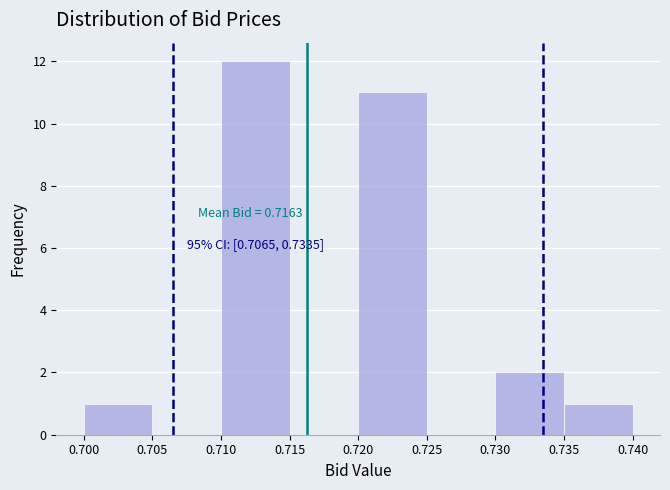

Over which range of the x-axis is the bar tallest?

0.710 to 0.715